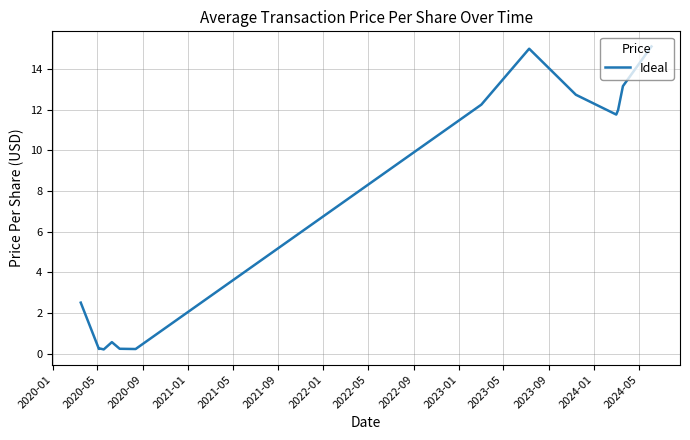

What is the difference between the maximum and second lowest values?

14.9